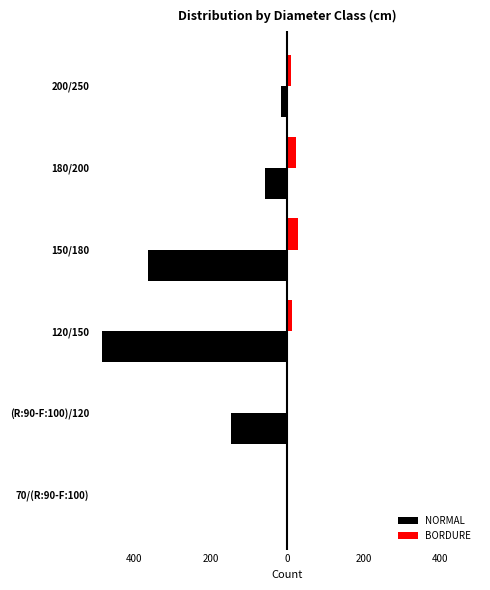

List the series in order of their overall mean, lowest first.

NORMAL, BORDURE